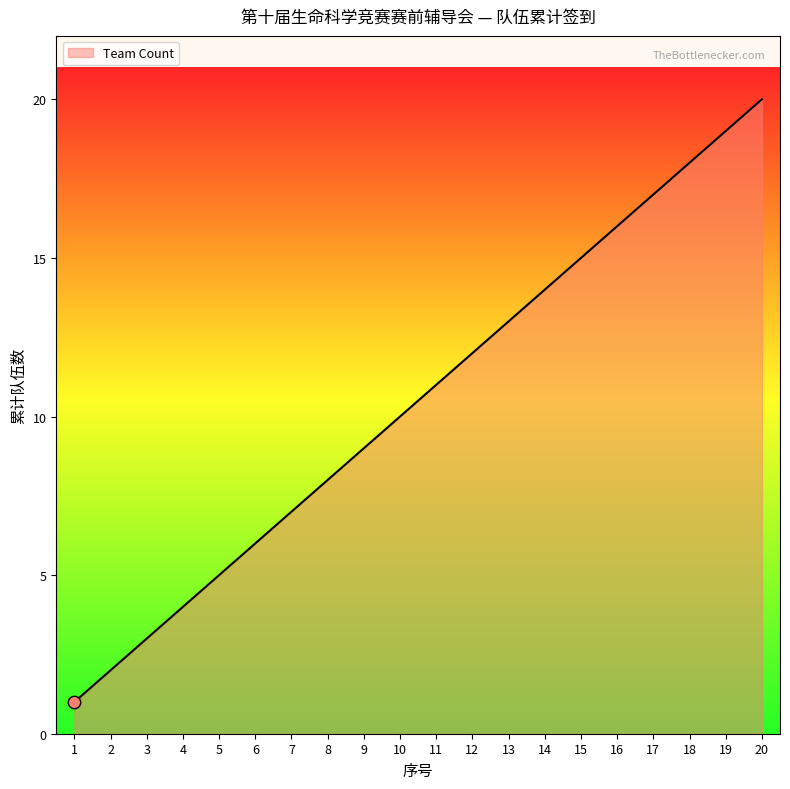

What is the change in value from 1 to 16?

+15